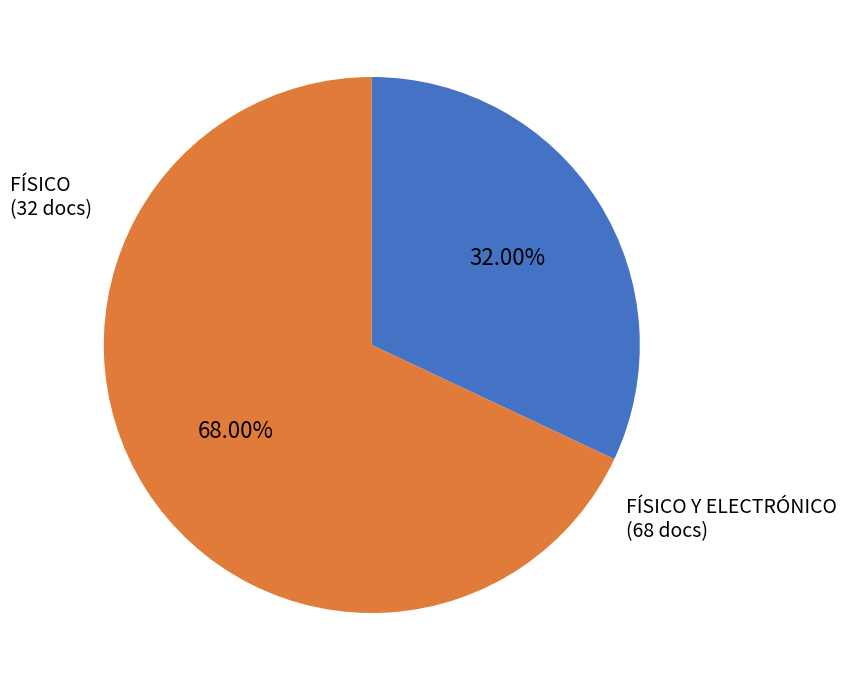

Is there any slice that represents more than half of the pie?

Yes